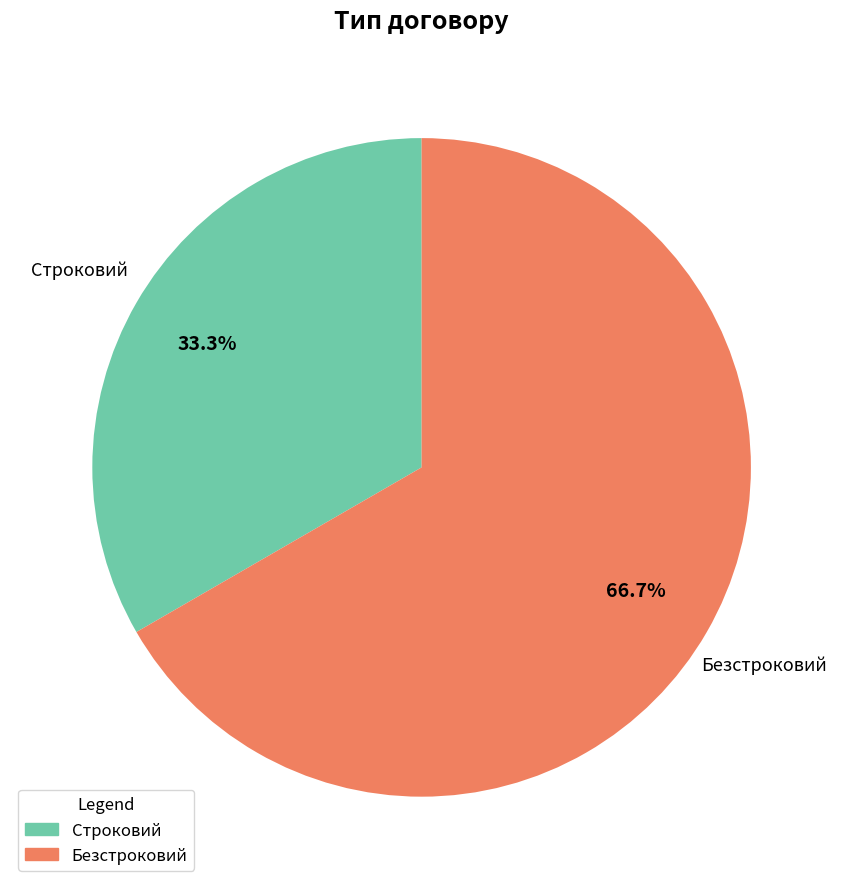

Rank the categories by value from lowest to highest.

Строковий, Безстроковий